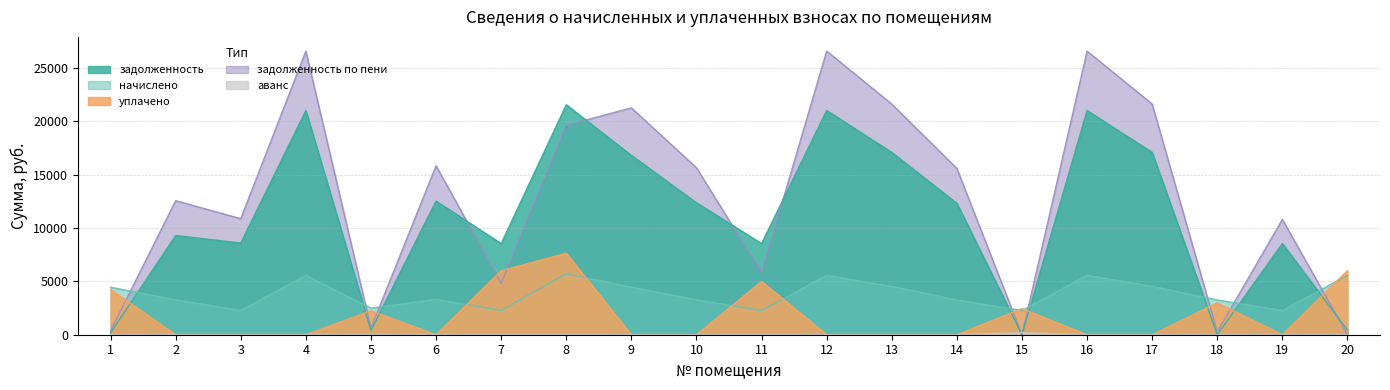

What is the sum of all задолженность values?

217501.6